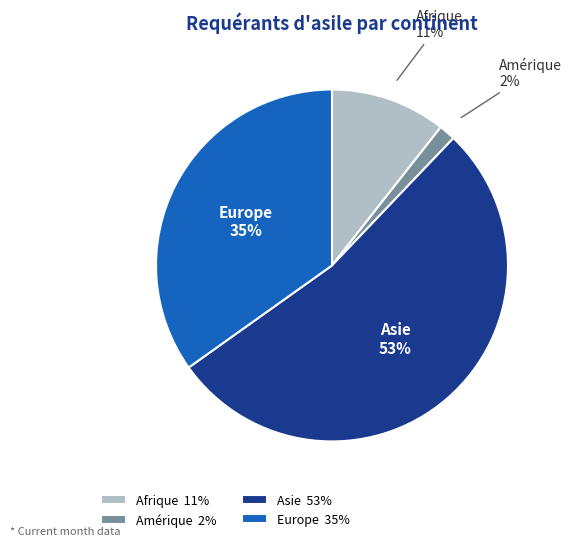

Count the number of slices in the pie.

4